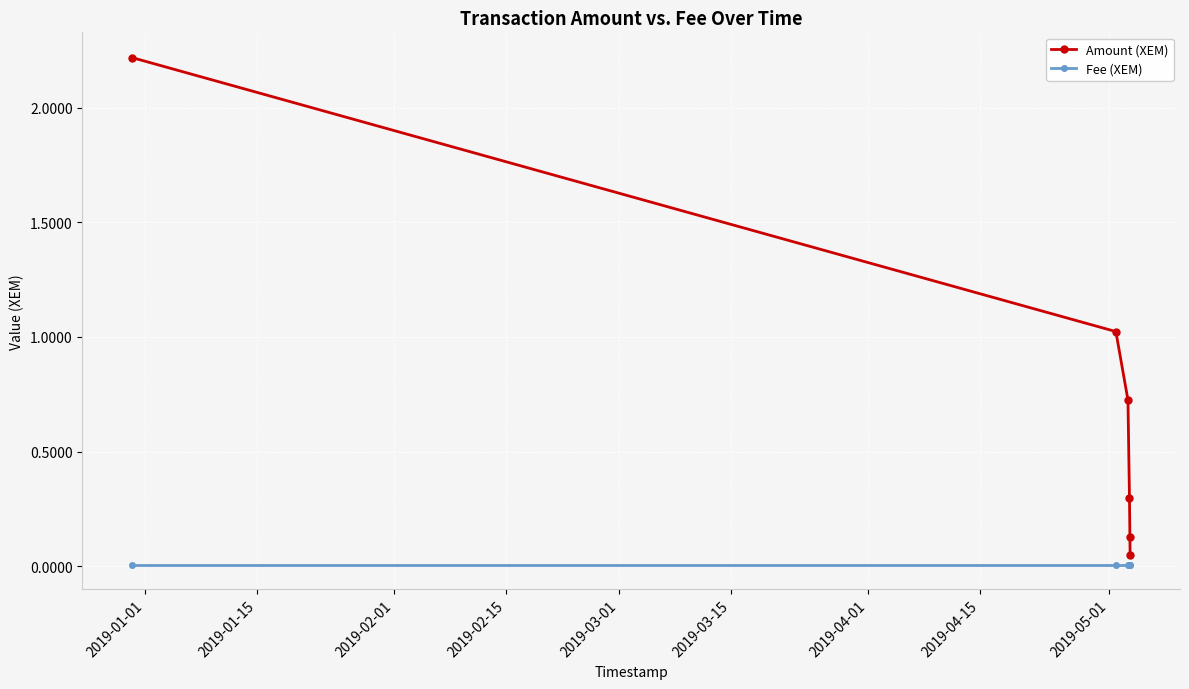

True or false: Amount (XEM) and Fee (XEM) intersect in this chart.

False